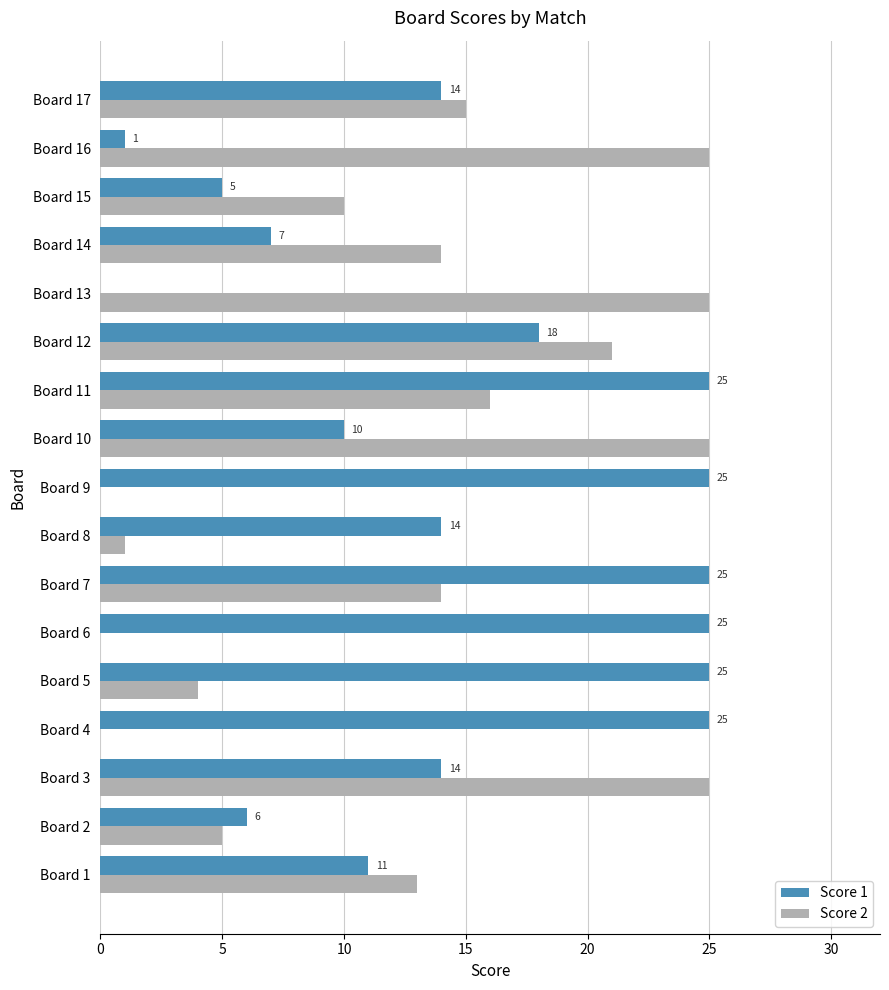

How many series are shown in this chart?

2